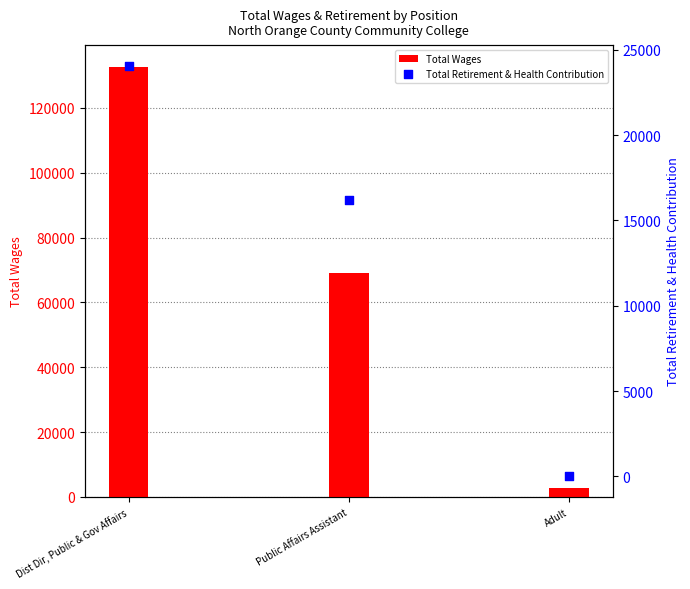

Which series has the largest total across all categories?

Total Wages